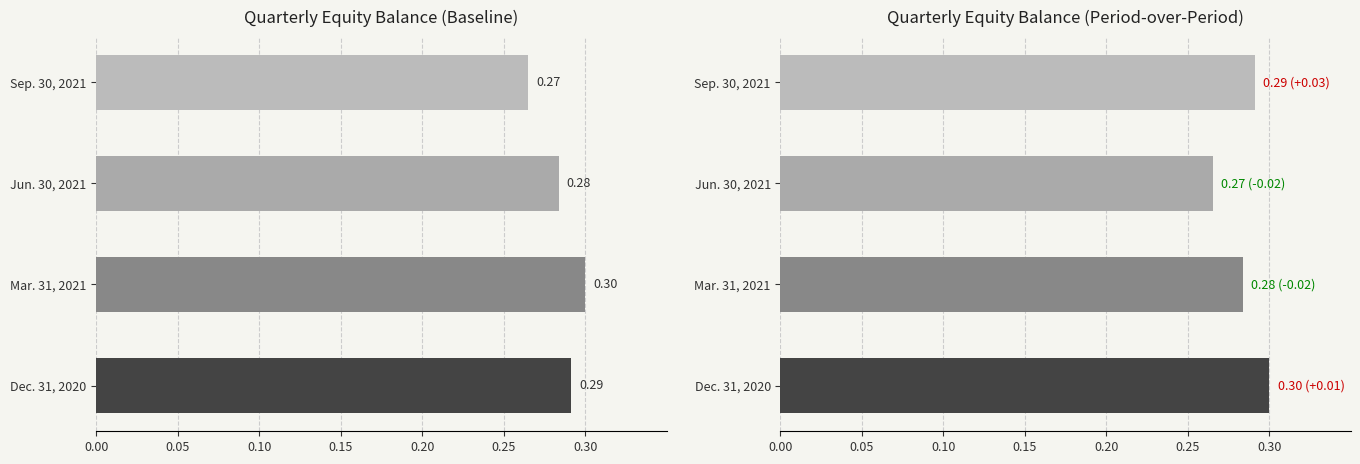

How many bars are there in total?

8